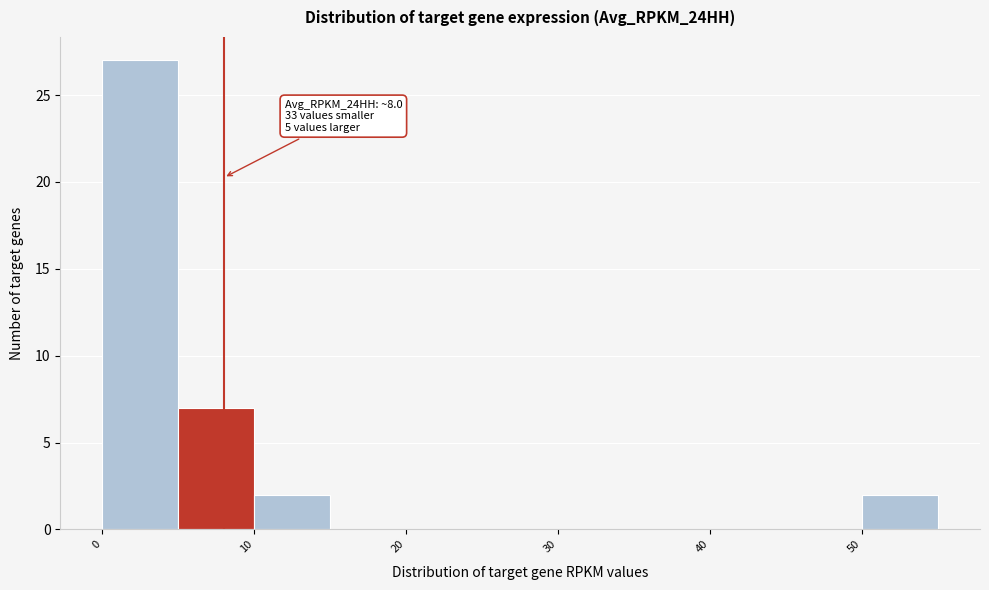

Over which range of the x-axis is the bar tallest?

0 to 5